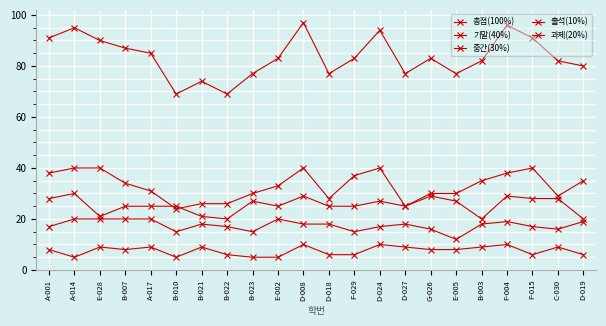

Is it true that 총점(100%) equals 77 at B-023?

True